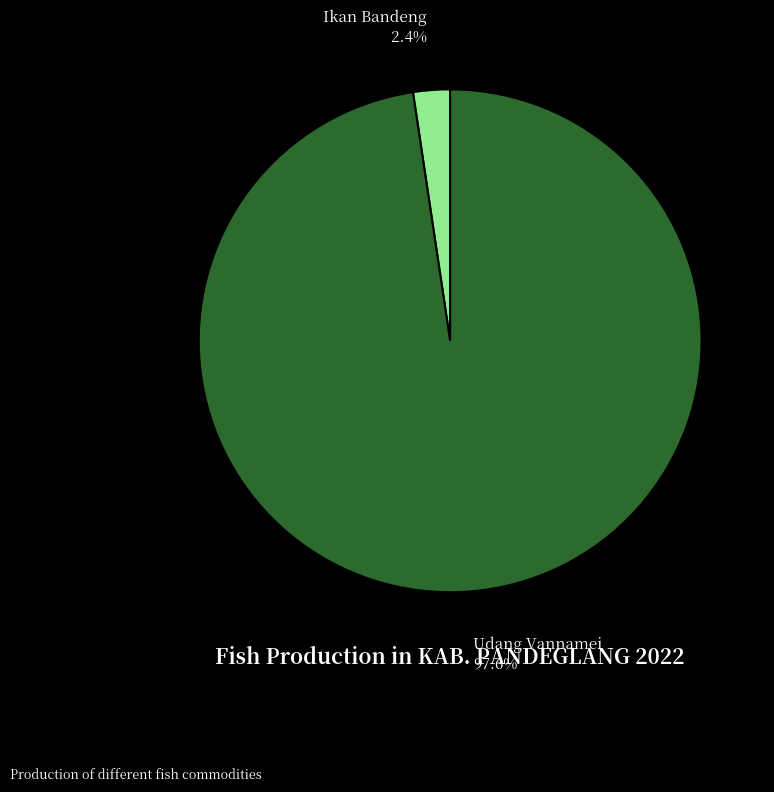

To the nearest percent, what is the difference between the largest and smallest slice percentages?

95%